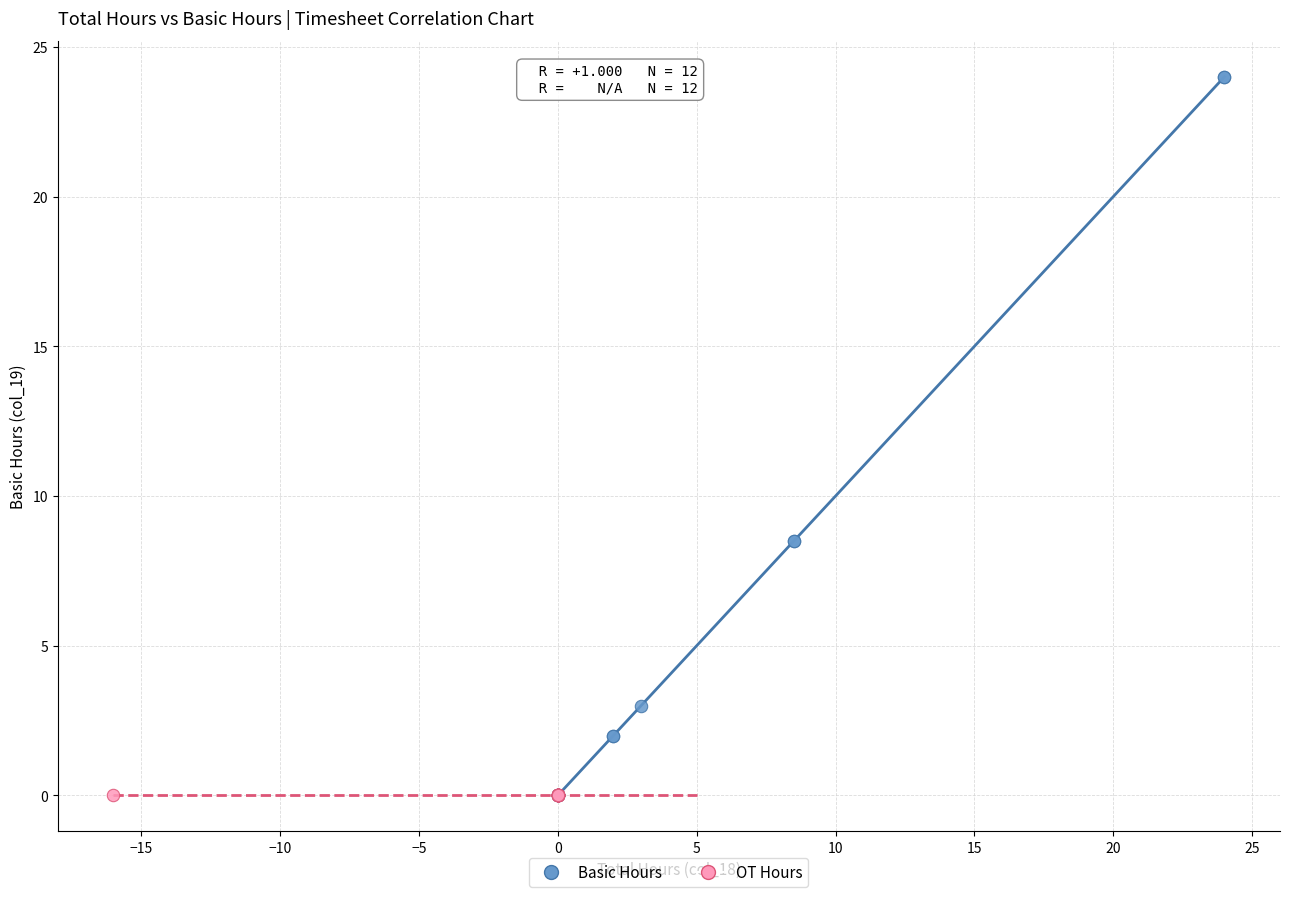

Which series contains the highest Y value?

Basic Hours